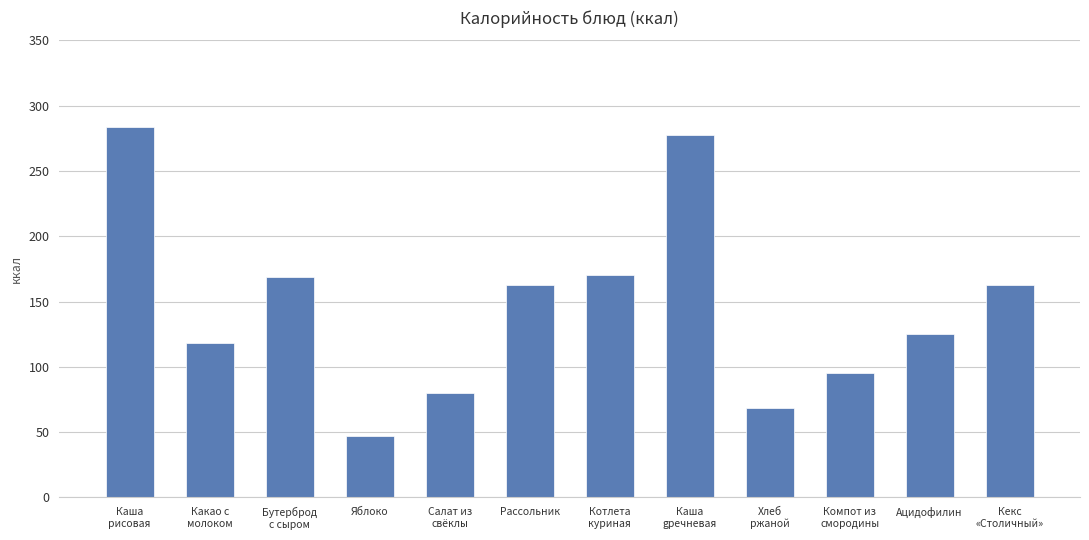

What is the label of the 7th bar from the right?

Рассольник